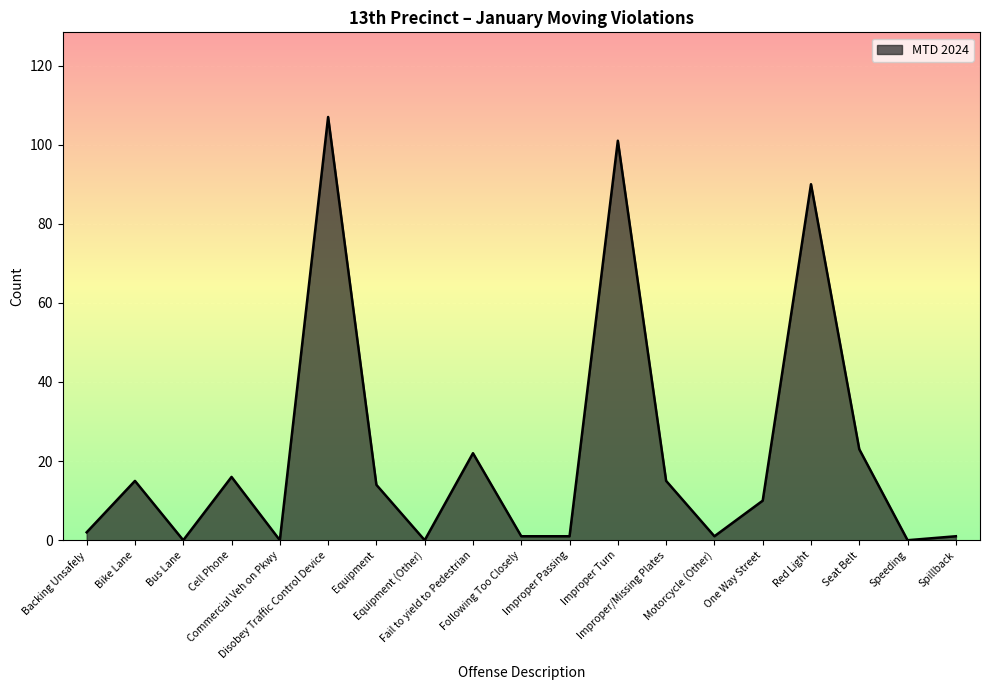

The value at Seat Belt is 23. True or false?

True